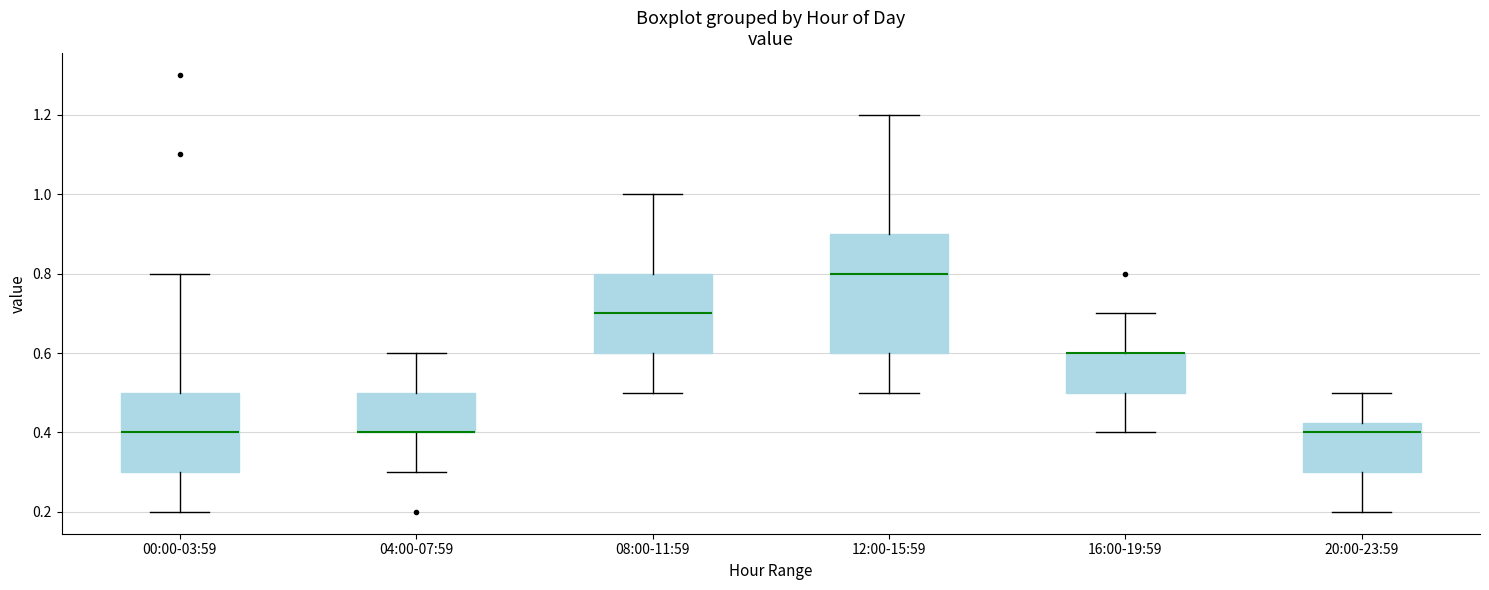

Reading left to right, read every box against the y-axis: the position of its median line, the range the box covers, and the ends of its whiskers. The values are not printed on the chart, so give them approximately, as read against the axis.

00:00-03:59: median 0.40, box 0.30 to 0.50, whiskers 0.20 to 0.80
04:00-07:59: median 0.40 (drawn on the box's lower edge), box 0.40 to 0.50, whiskers 0.30 to 0.60
08:00-11:59: median 0.70, box 0.60 to 0.80, whiskers 0.50 to 1.00
12:00-15:59: median 0.80, box 0.60 to 0.90, whiskers 0.50 to 1.20
16:00-19:59: median 0.60 (drawn on the box's upper edge), box 0.50 to 0.60, whiskers 0.40 to 0.70
20:00-23:59: median 0.40, box 0.30 to 0.42, whiskers 0.20 to 0.50